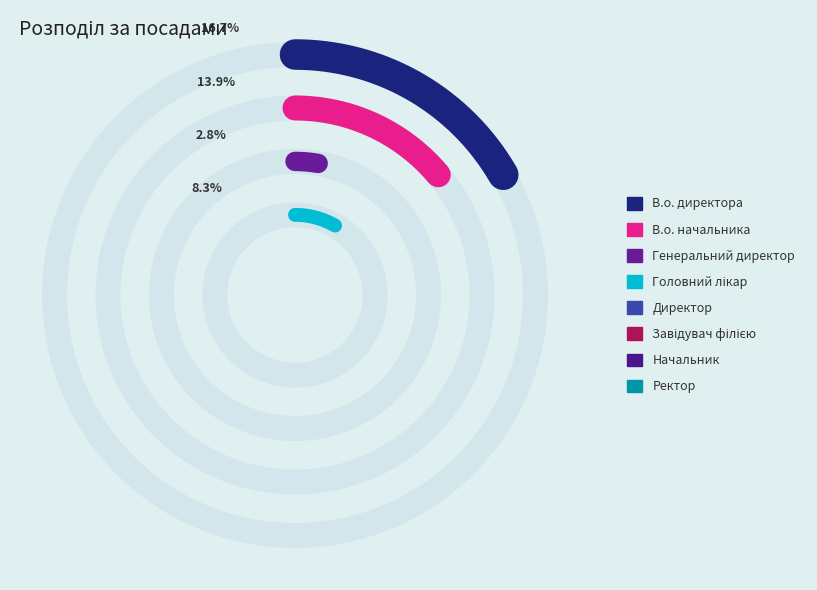

How many slices are in this pie chart?

8